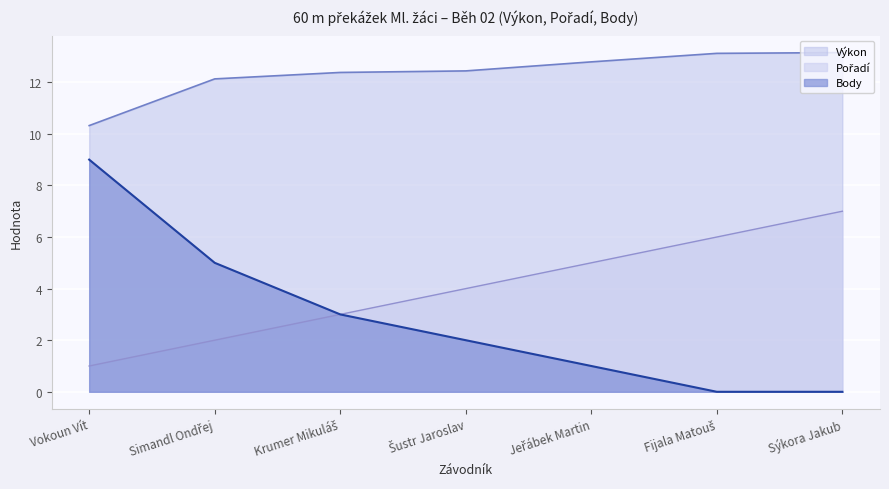

What is the lowest value of the Pořadí series?

1.0